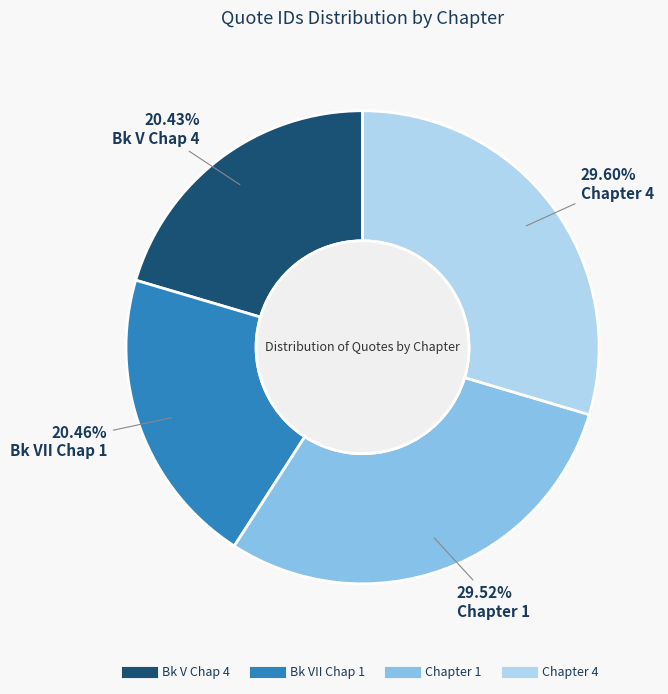

What percentage is the Chapter 4 slice, to the nearest percent?

30%